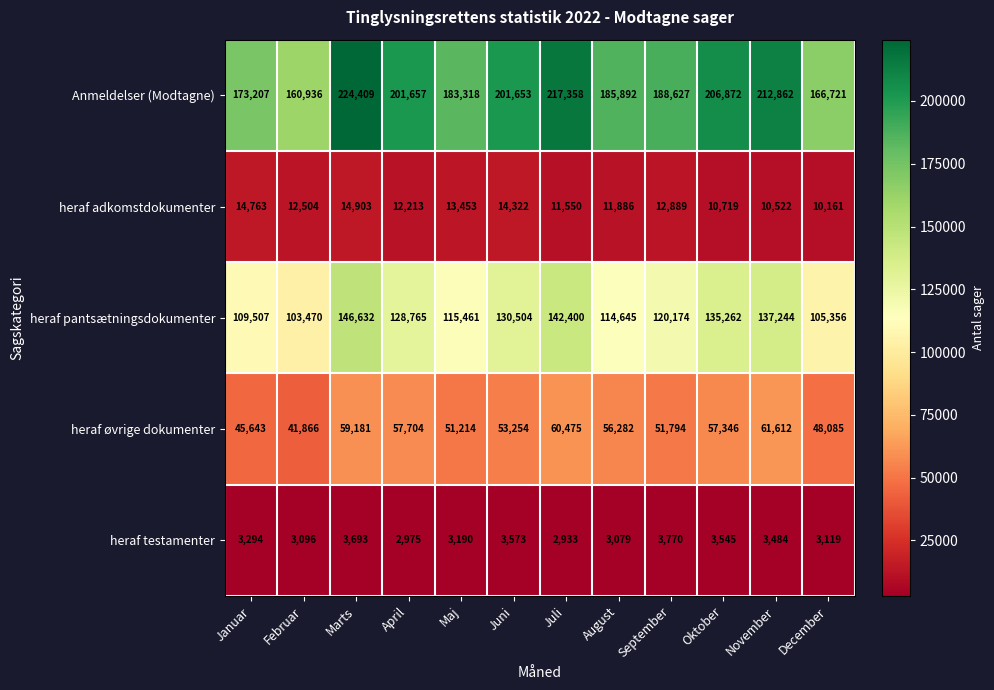

Which category has the highest value in the Anmeldelser (Modtagne) series?

Marts